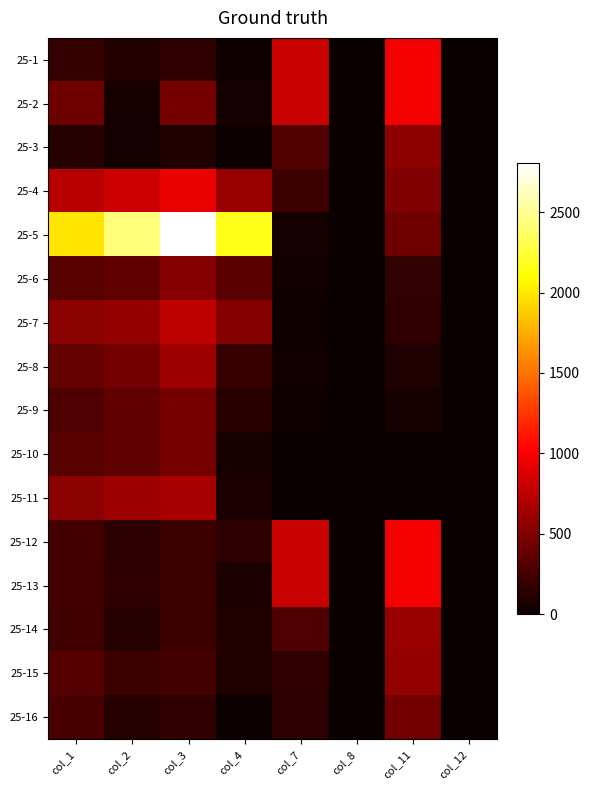

Reading left to right, what are all the values shown in this chart?

25-1: col_1=179.6	col_2=102.5	col_3=164.1	col_4=27.6	col_7=798.8	col_8=0.5	col_11=980.0	col_12=0.8
25-2: col_1=417.5	col_2=62.5	col_3=454.0	col_4=46.6	col_7=798.8	col_8=0.5	col_11=980.0	col_12=0.8
25-3: col_1=110.3	col_2=51.5	col_3=98.5	col_4=16.1	col_7=301.1	col_8=0.4	col_11=552.0	col_12=0.6
25-4: col_1=731.1	col_2=813.2	col_3=933.5	col_4=600.7	col_7=213.0	col_8=0.3	col_11=488.1	col_12=0.6
25-5: col_1=1992.2	col_2=2429.1	col_3=2807.5	col_4=2164.9	col_7=52.0	col_8=0.1	col_11=417.3	col_12=0.4
25-6: col_1=323.5	col_2=360.8	col_3=524.8	col_4=343.6	col_7=33.5	col_8=0.0	col_11=169.5	col_12=0.2
25-7: col_1=532.5	col_2=572.5	col_3=752.5	col_4=509.9	col_7=30.4	col_8=0.0	col_11=153.8	col_12=0.2
25-8: col_1=380.6	col_2=439.1	col_3=623.1	col_4=196.7	col_7=34.6	col_8=0.0	col_11=91.4	col_12=0.1
25-9: col_1=291.1	col_2=372.3	col_3=453.6	col_4=128.8	col_7=32.0	col_8=0.0	col_11=58.8	col_12=0.1
25-10: col_1=323.5	col_2=360.8	col_3=456.1	col_4=55.4	col_7=0.0	col_8=0.0	col_11=0.0	col_12=0.0
25-11: col_1=532.5	col_2=617.5	col_3=667.6	col_4=70.3	col_7=0.0	col_8=0.0	col_11=0.0	col_12=0.0
25-12: col_1=242.0	col_2=133.9	col_3=210.6	col_4=141.4	col_7=798.8	col_8=0.5	col_11=980.0	col_12=0.8
25-13: col_1=248.3	col_2=158.0	col_3=211.5	col_4=66.3	col_7=798.8	col_8=0.5	col_11=980.0	col_12=0.8
25-14: col_1=239.9	col_2=115.0	col_3=210.1	col_4=92.8	col_7=294.8	col_8=0.4	col_11=593.0	col_12=0.6
25-15: col_1=311.3	col_2=218.3	col_3=242.3	col_4=98.0	col_7=157.3	col_8=0.2	col_11=576.2	col_12=0.6
25-16: col_1=272.4	col_2=118.6	col_3=162.5	col_4=17.1	col_7=148.5	col_8=0.2	col_11=444.8	col_12=0.5